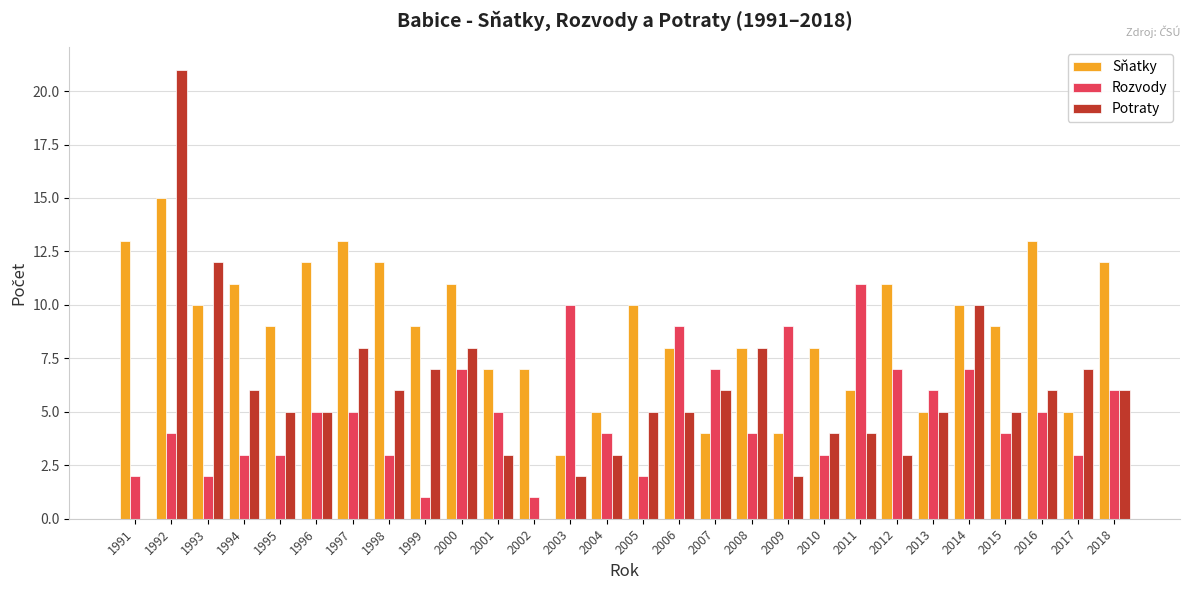

Count the number of data series in this chart.

3